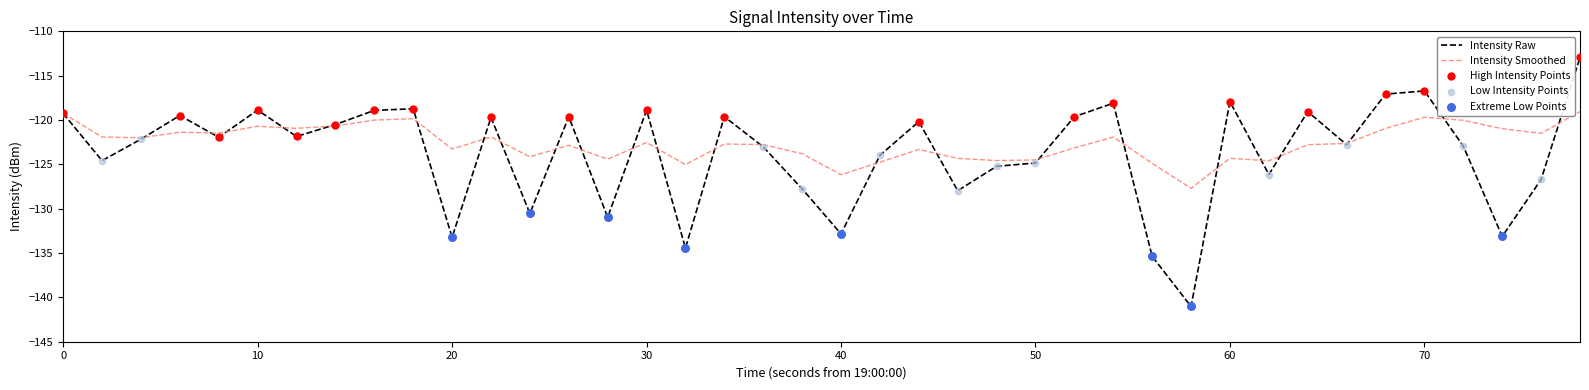

List the series in order of their peak value, highest first.

Intensity Raw, Intensity Smoothed